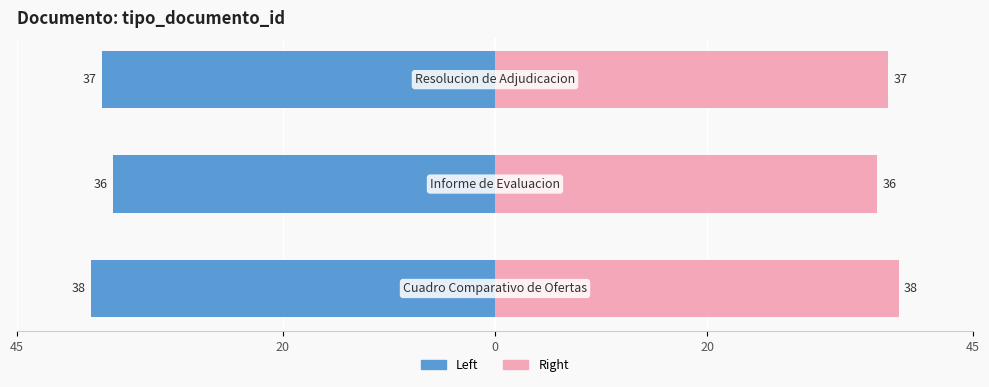

The value of Right (pink) at 45 is 57. True or false?

False